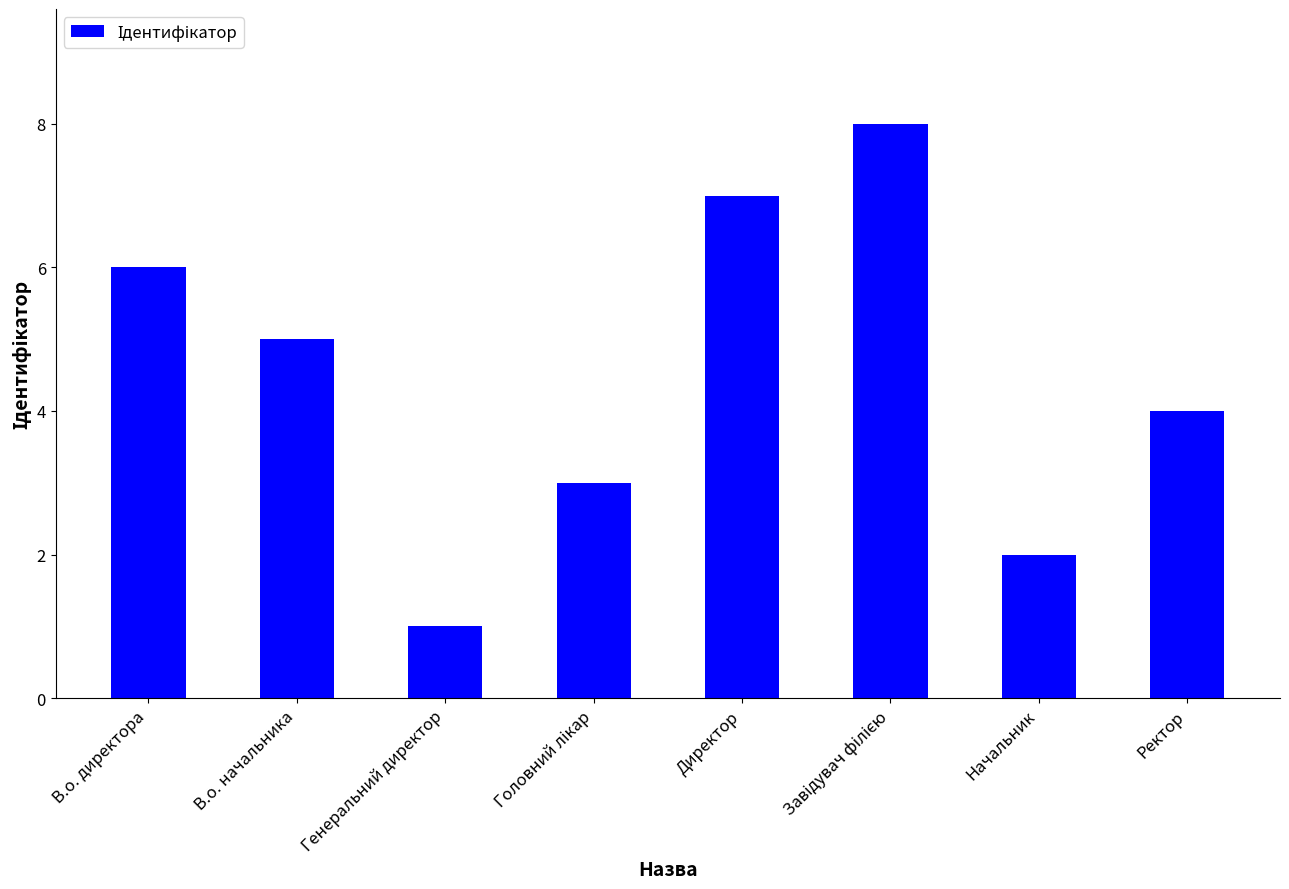

What value does the data have at Ректор?

4